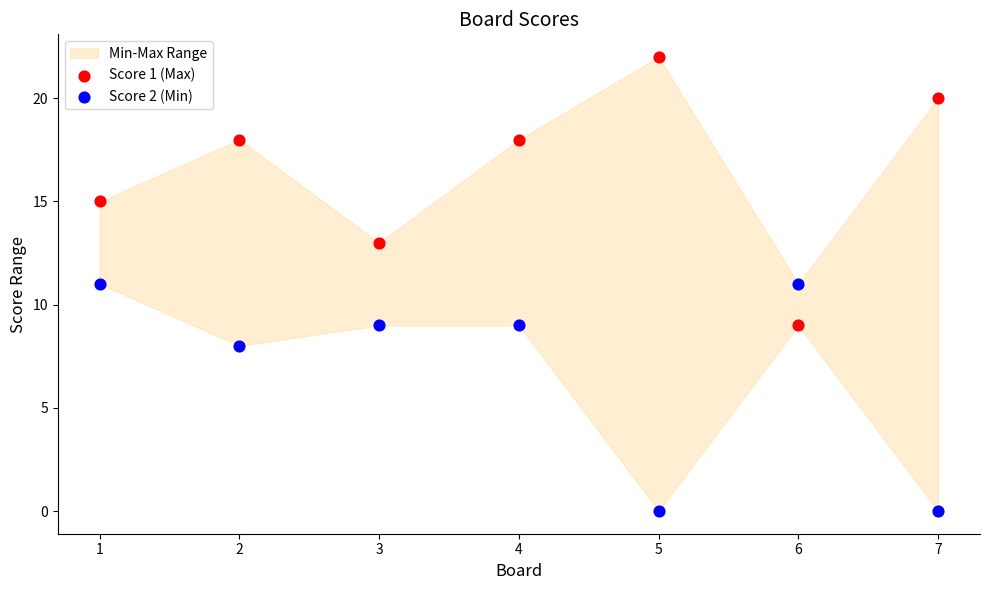

Across all data points, what is the range of X values (max minus min)?

6